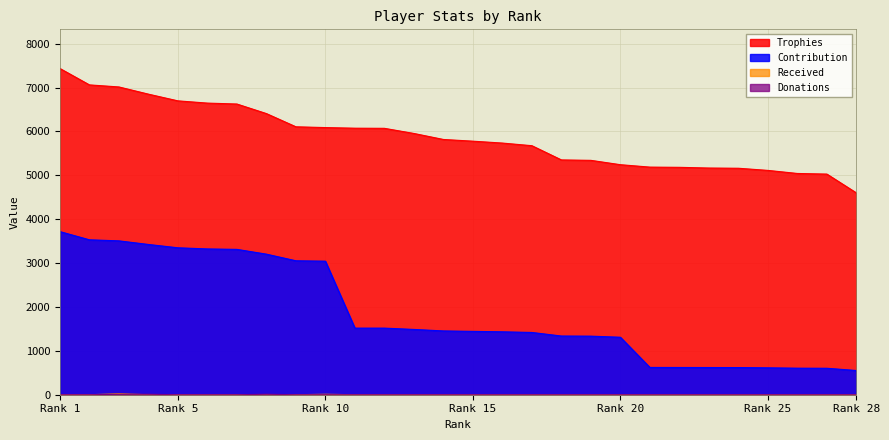

Which series has the largest total across all categories?

Trophies